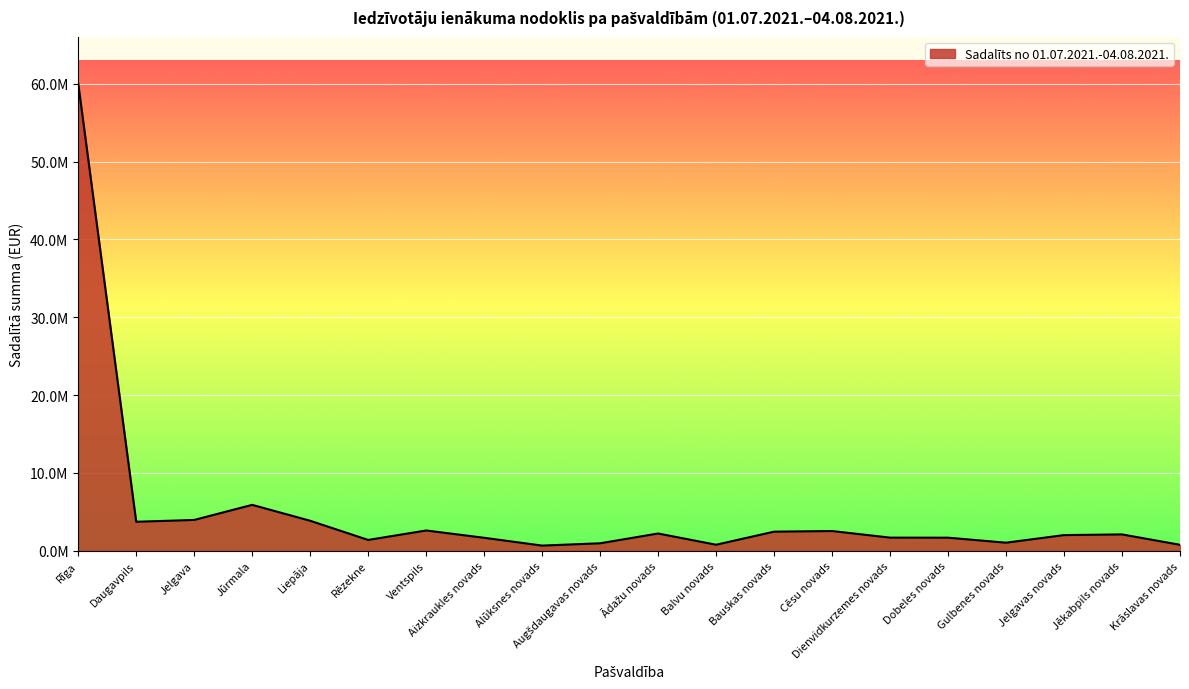

What is the smallest value displayed?

670936.2